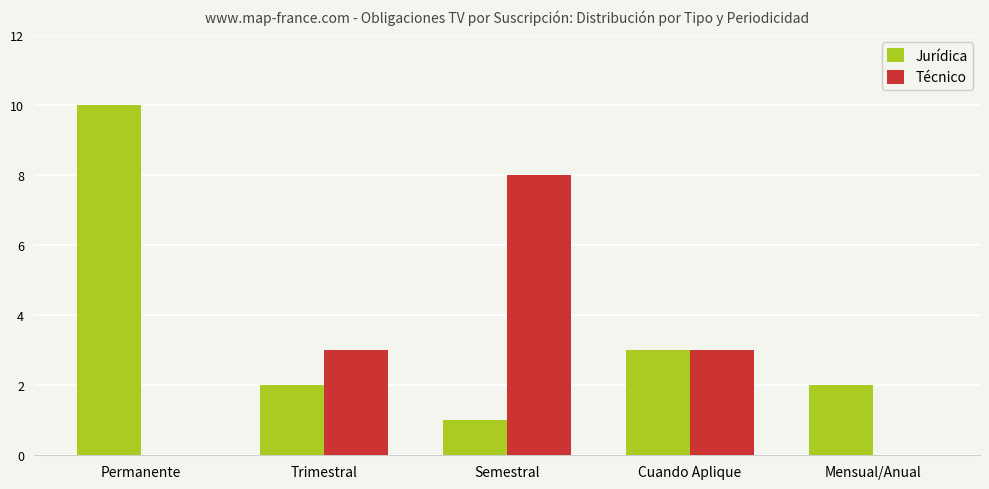

Reading left to right, transcribe all the data shown in this chart.

Jurídica: 10	2	1	3	2
Técnico: 0	3	8	3	0